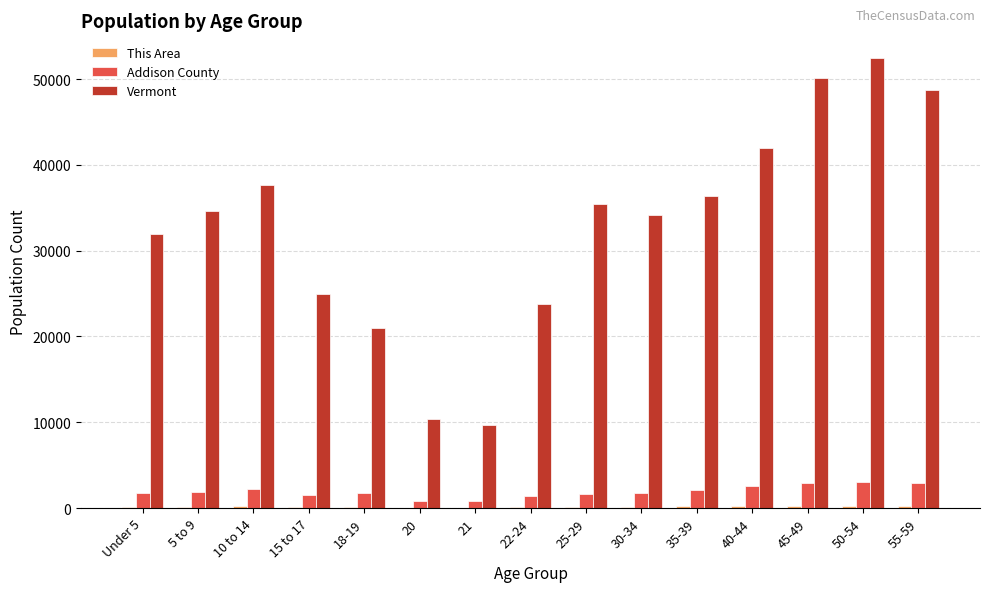

Which category has the highest value in the Vermont series?

50-54